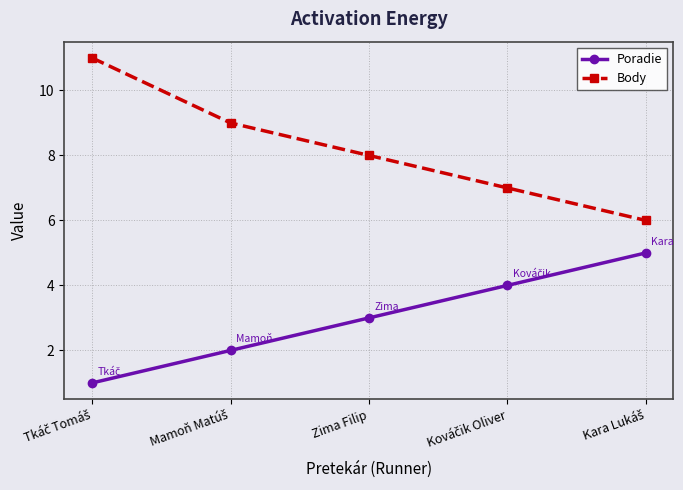

What is the maximum value shown in the chart?

11